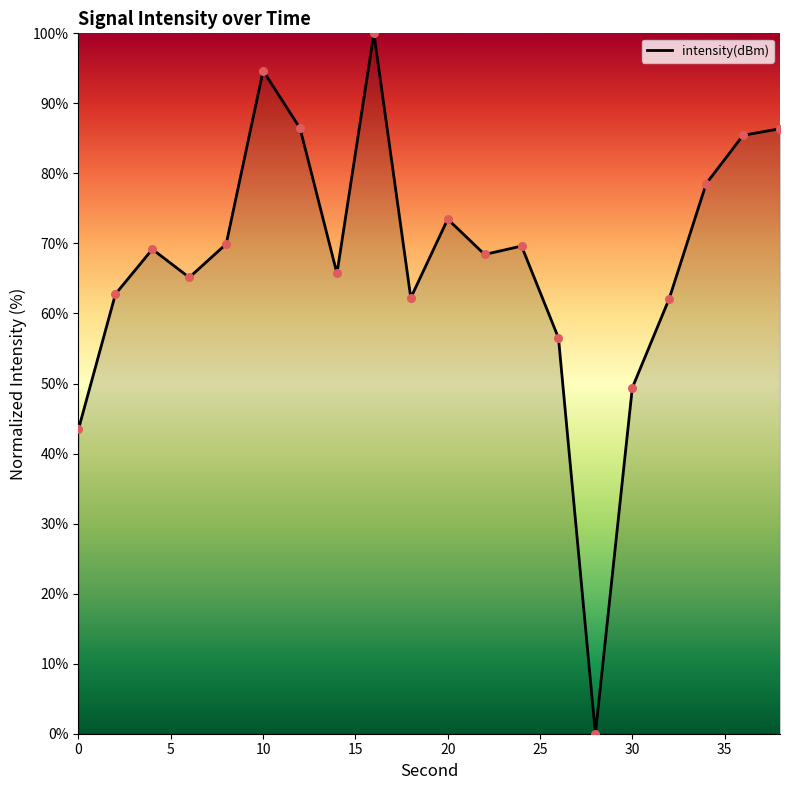

What is the greatest value displayed?

100.0